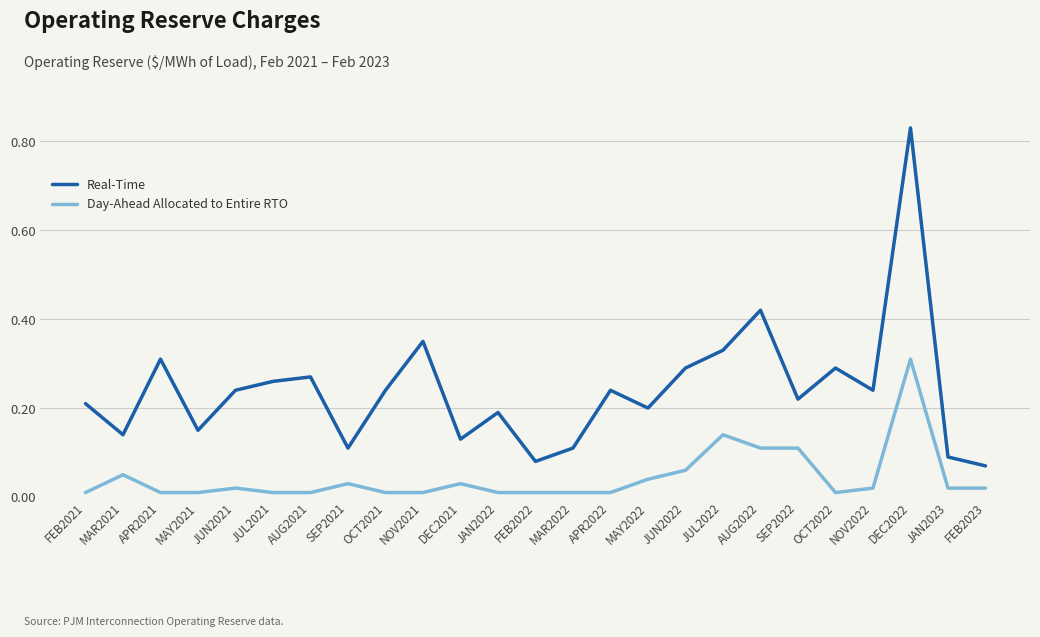

Rank the series at OCT2022 from lowest to highest value.

Day-Ahead Allocated to Entire RTO, Real-Time